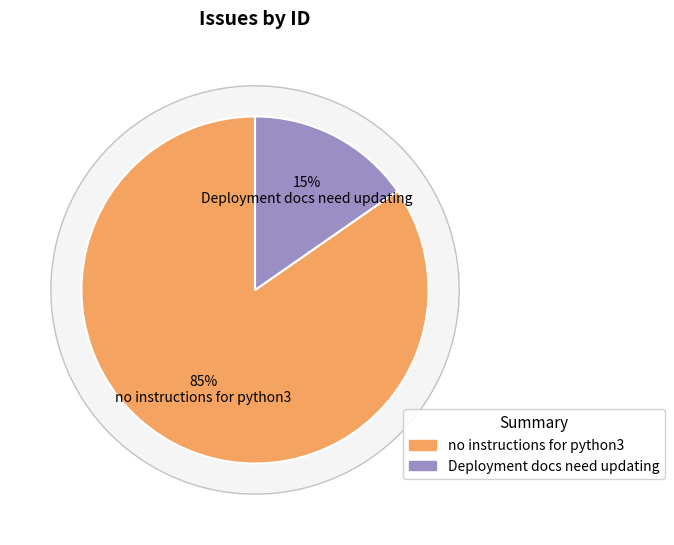

To the nearest percent, what is the combined percentage of no instructions for python3 and Deployment docs need updating?

100%